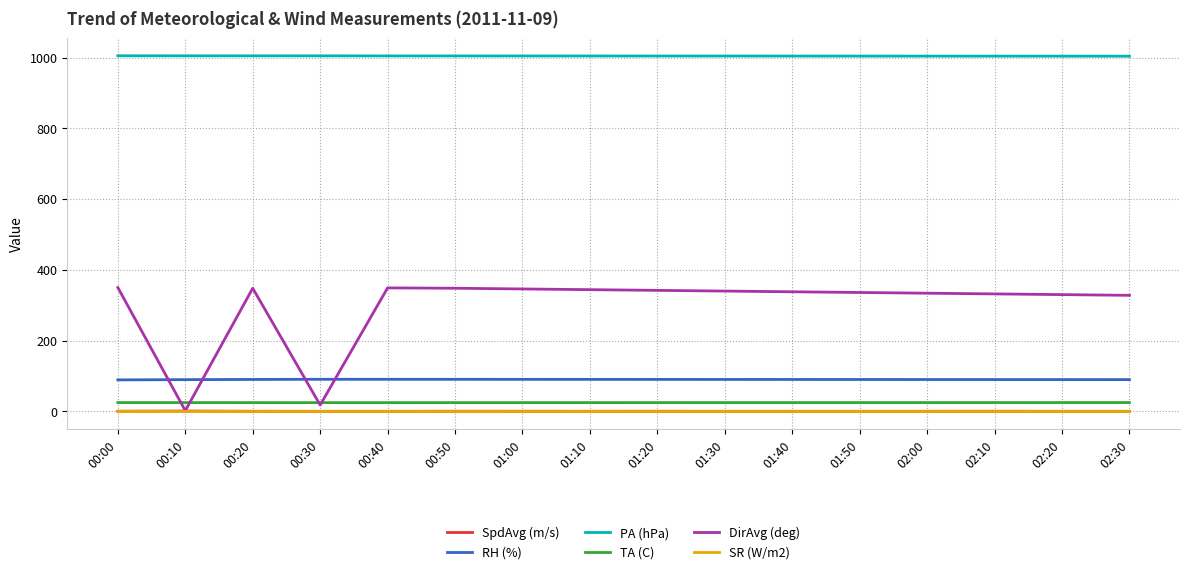

What is the maximum value shown in the chart?

1005.0